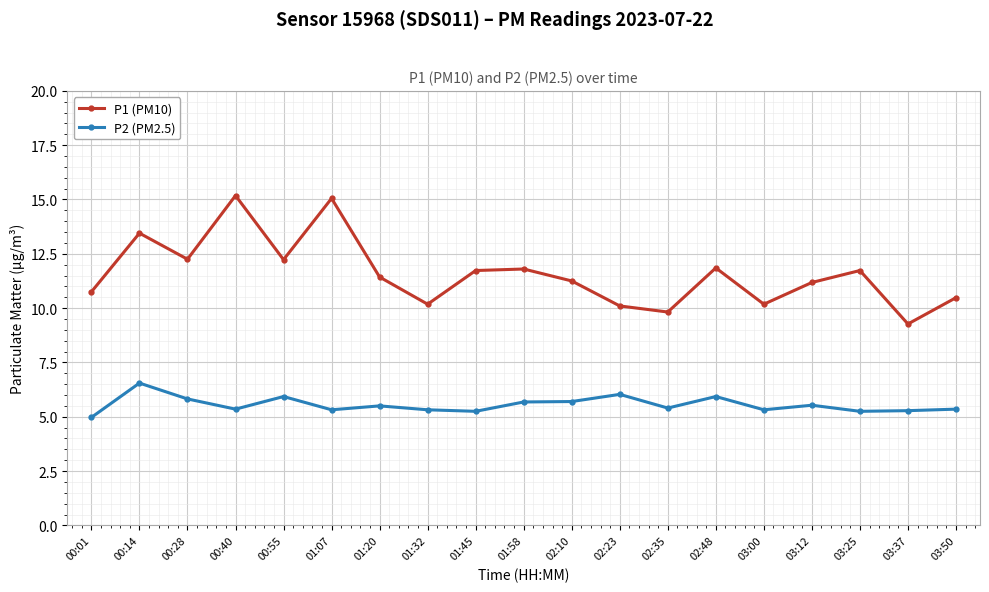

What is the label of the 10th point from the left?

01:58